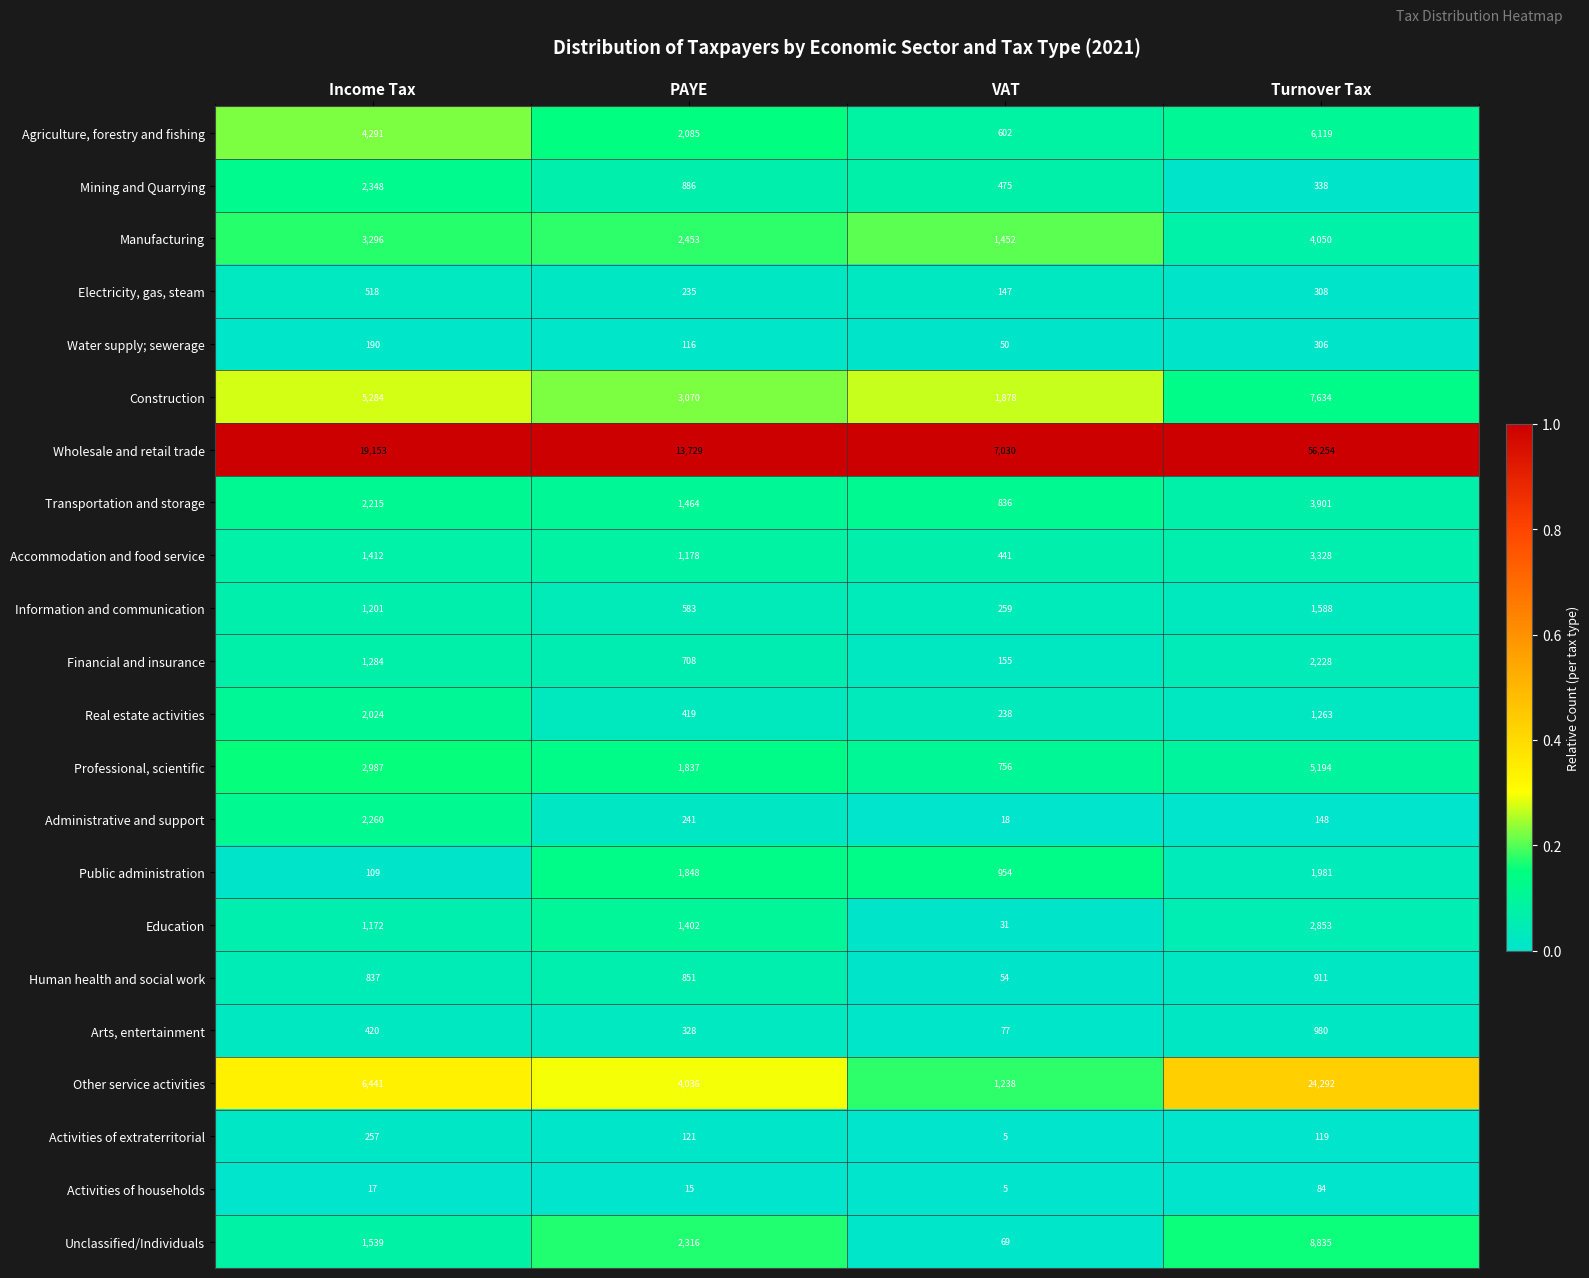

What is the minimum value shown in the chart?

5